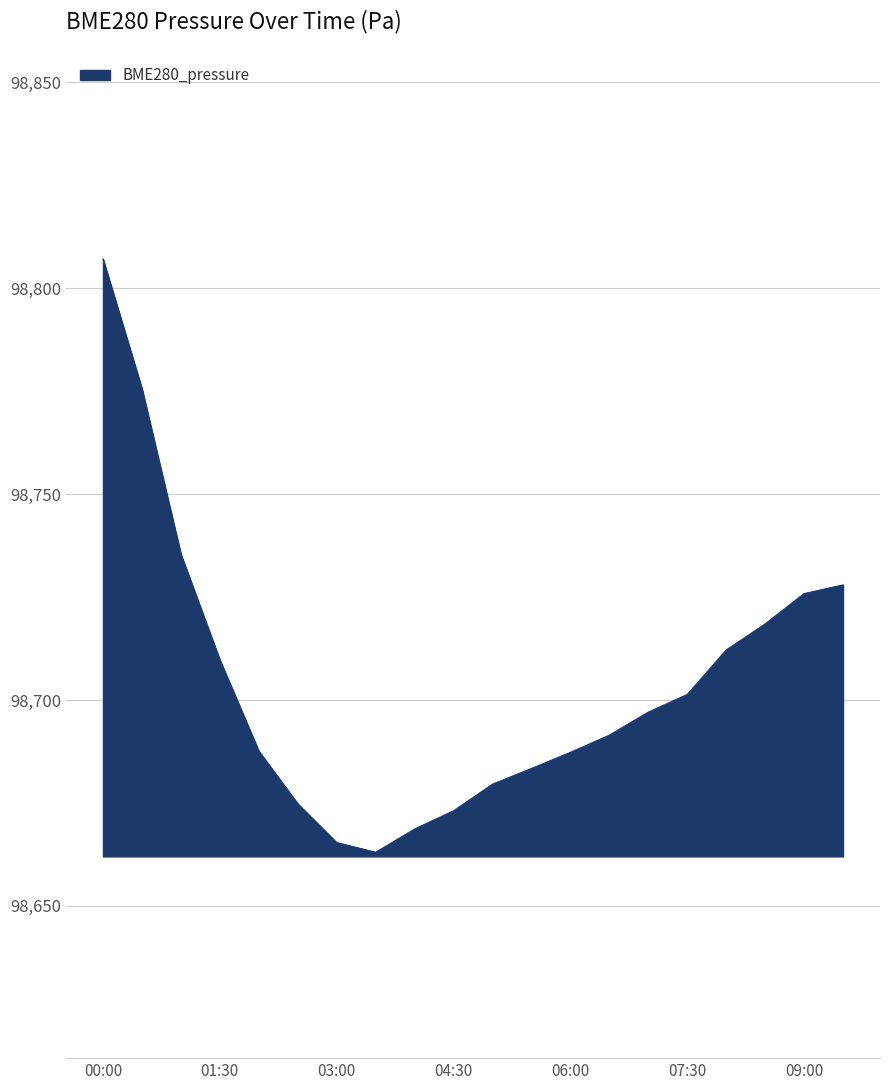

Does the chart display data point markers on the line(s)?

No